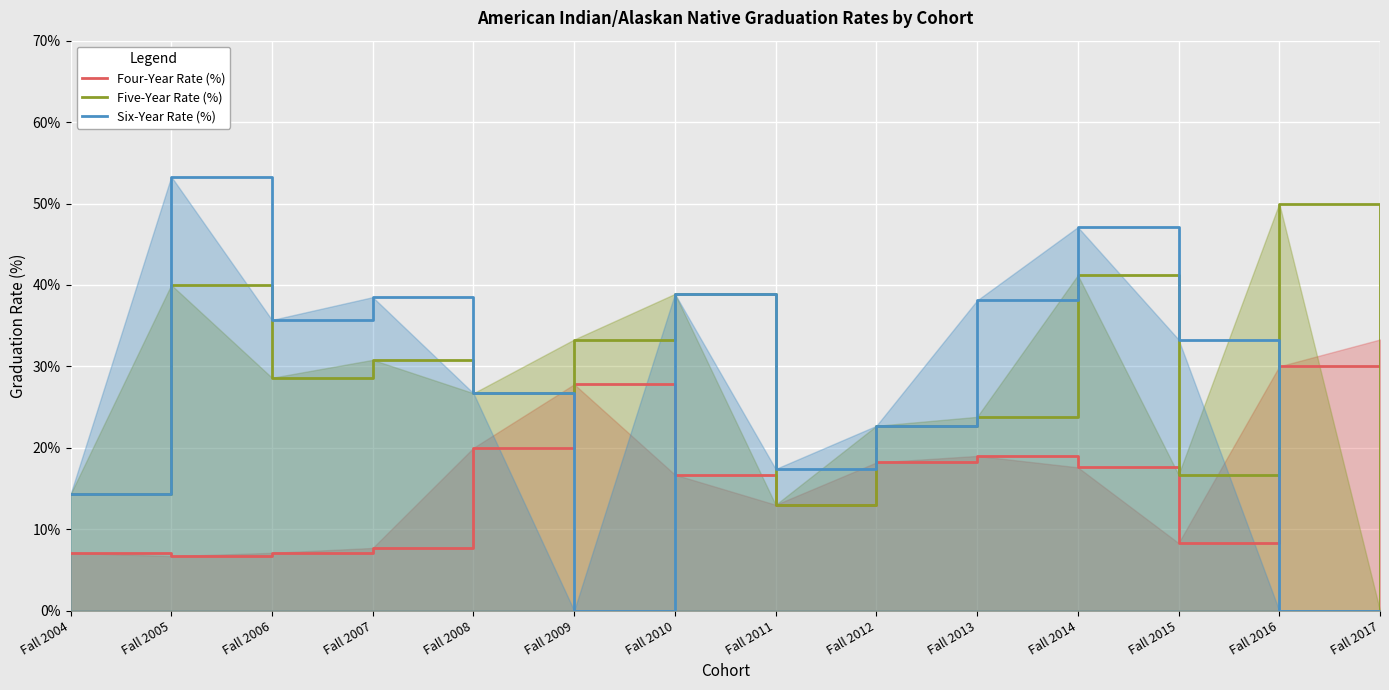

Where do Five-Year Rate (%) and Four-Year Rate (%) first cross each other?

Fall 2016 and Fall 2017